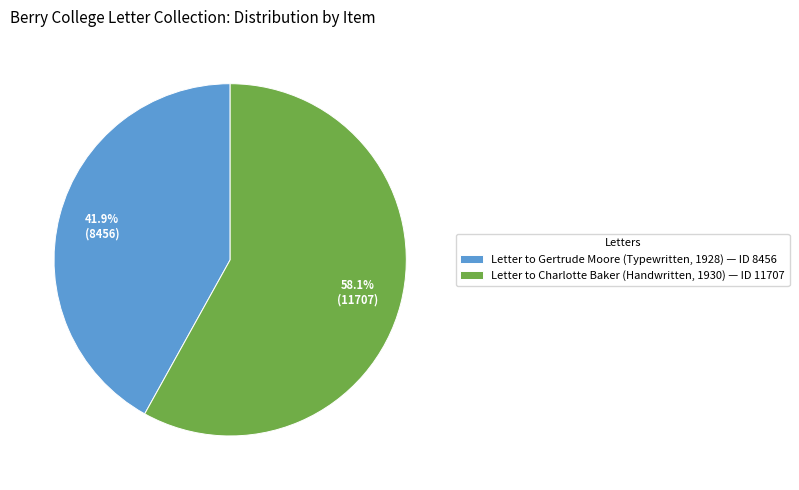

Rank the categories by value from lowest to highest.

Letter to Gertrude Moore (Typewritten, 1928) — ID 8456, Letter to Charlotte Baker (Handwritten, 1930) — ID 11707